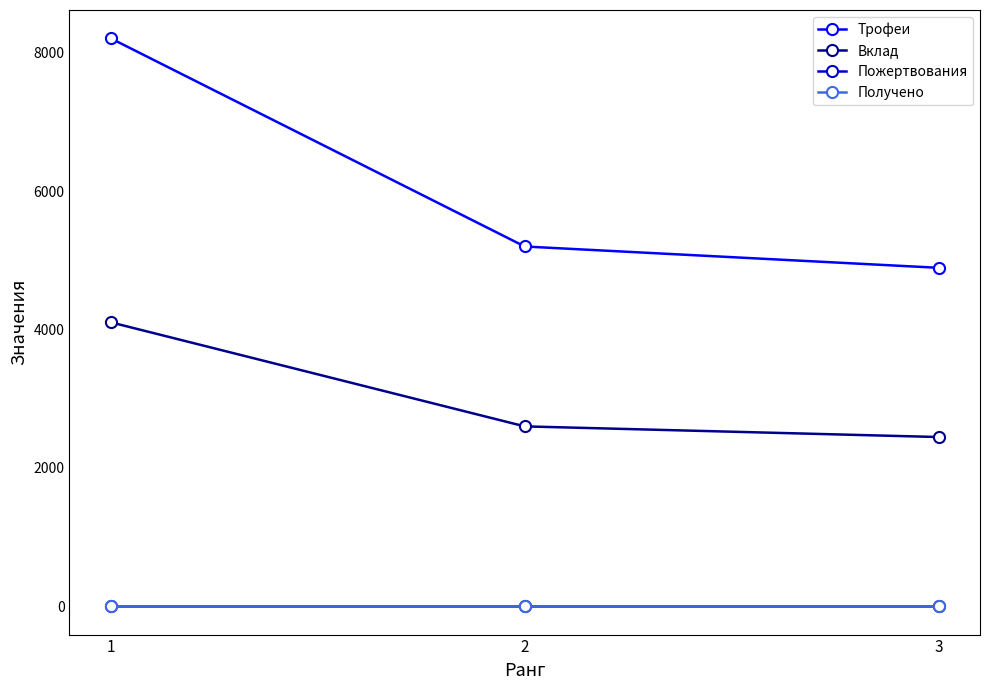

Is this an area chart (filled region under the line)?

No